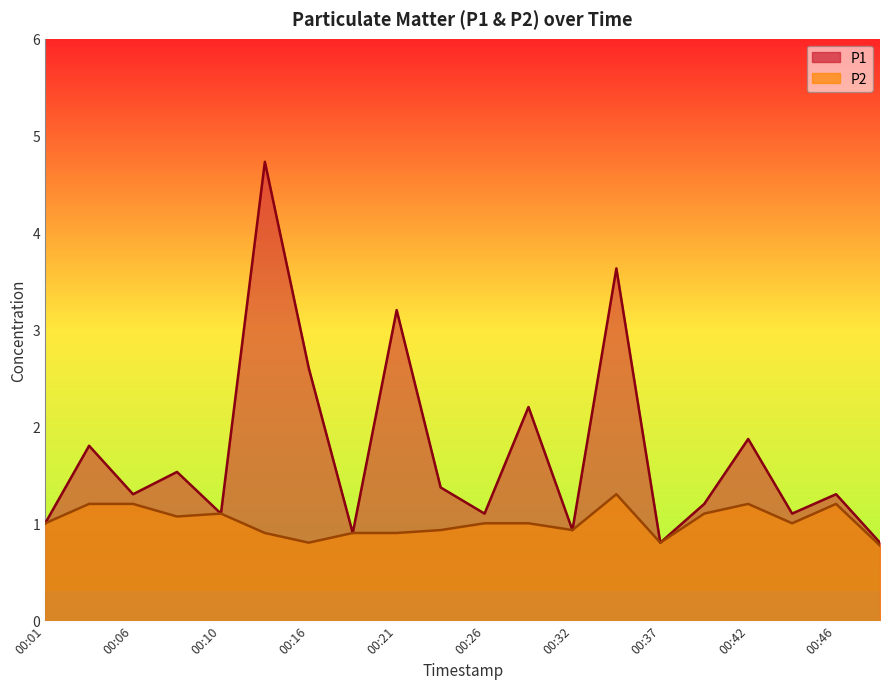

How many series are shown in this chart?

2